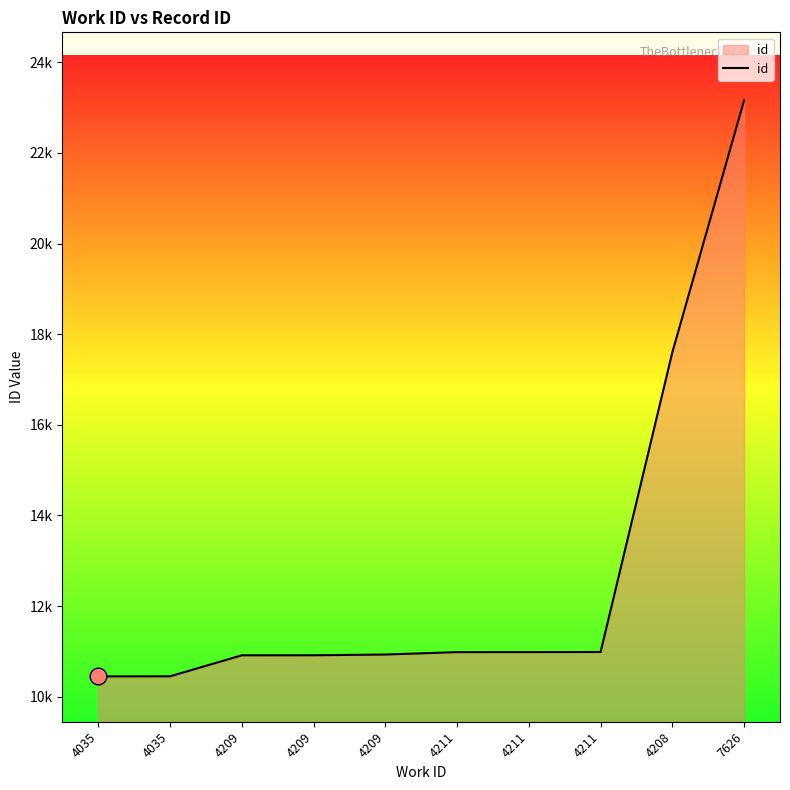

Reading right to left, transcribe all the data shown in this chart.

7626=23163	4208=17604	4211=10987	4211=10985	4211=10984	4209=10931	4209=10915	4209=10914	4035=10450	4035=10448